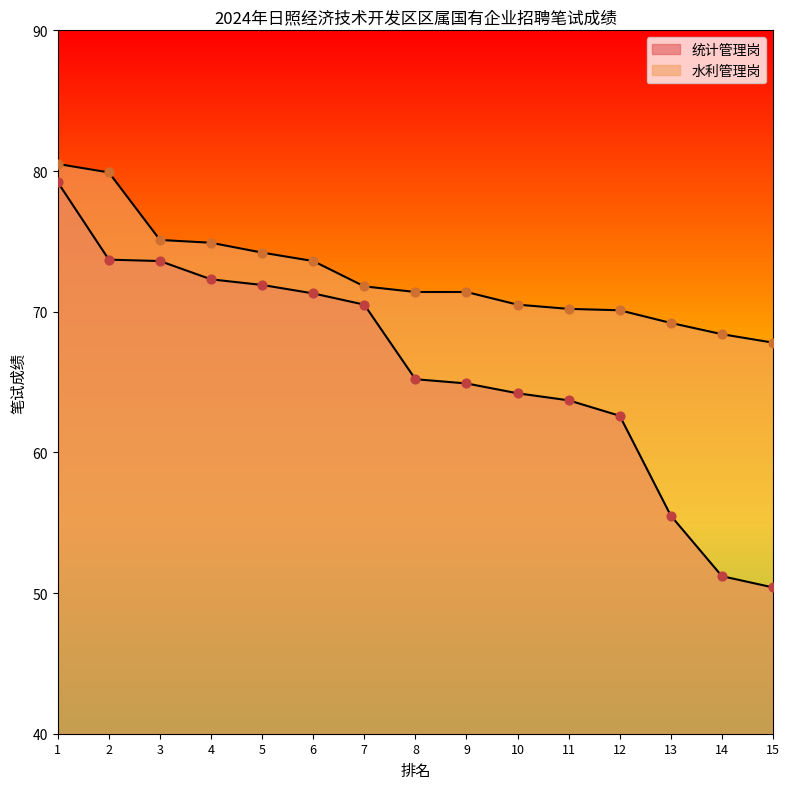

Which series has the largest total across all categories?

水利管理岗